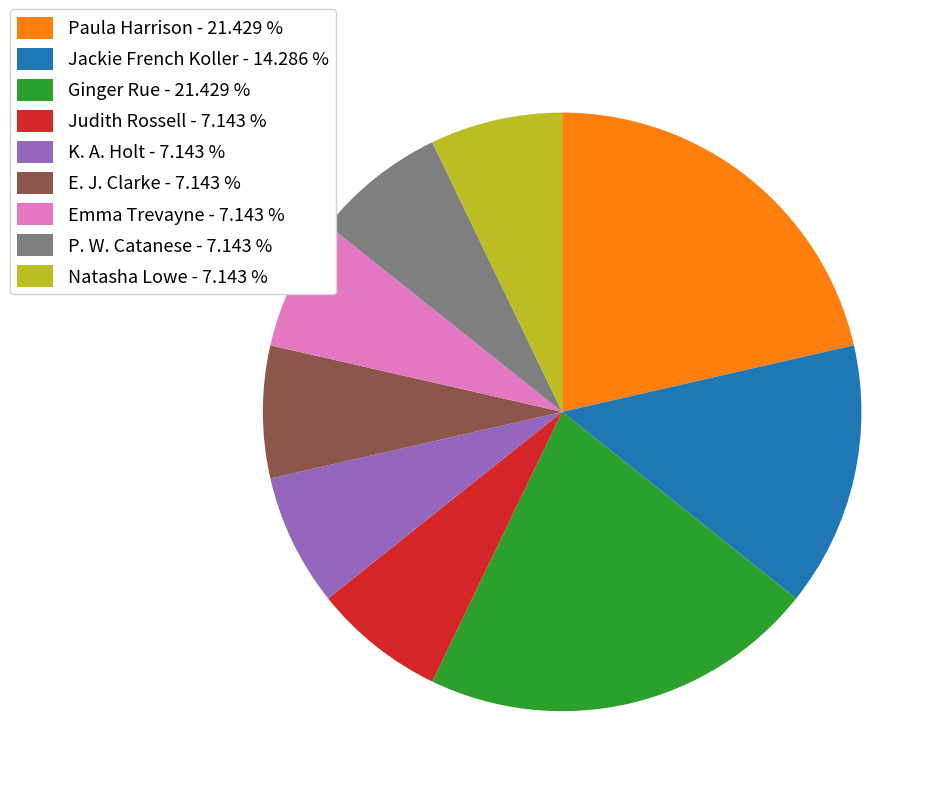

Approximately how many times larger is the value at E. J. Clarke - 7.143 % compared to Judith Rossell - 7.143 %?

1.0